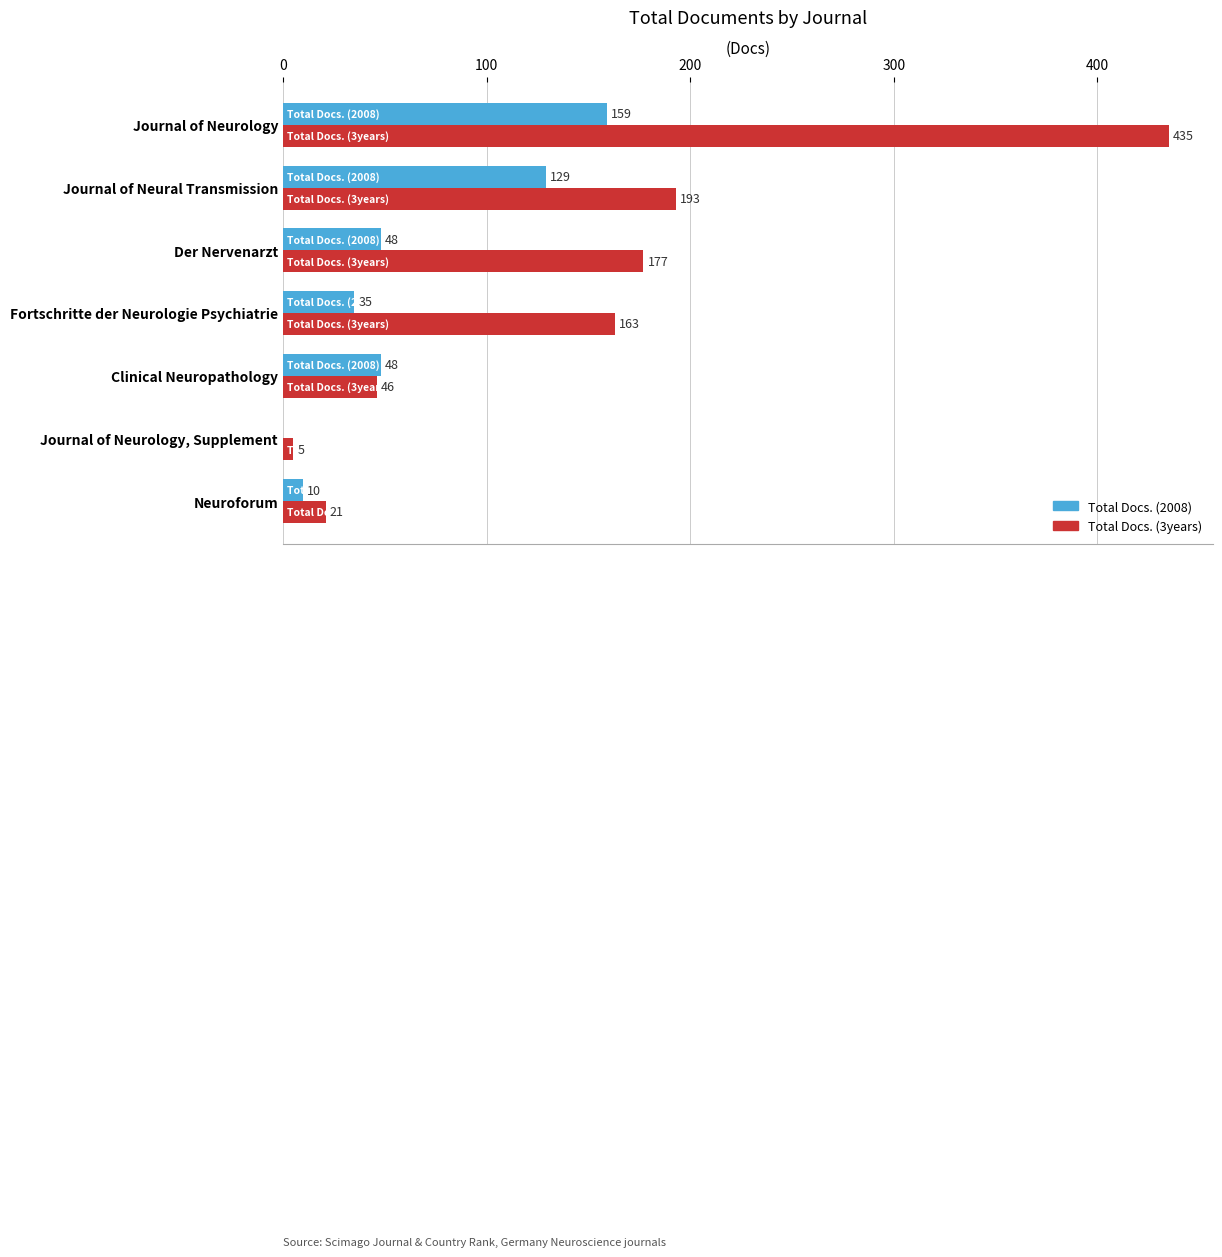

What is the sum of all Total Docs. (2008) values?

429